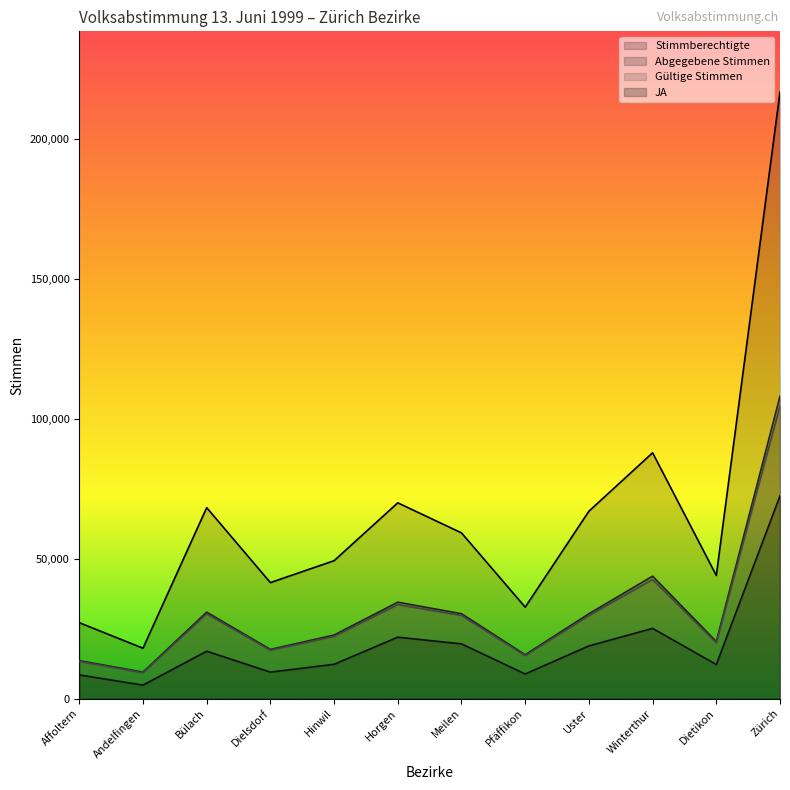

What is the highest value of the Gültige Stimmen series?

104569